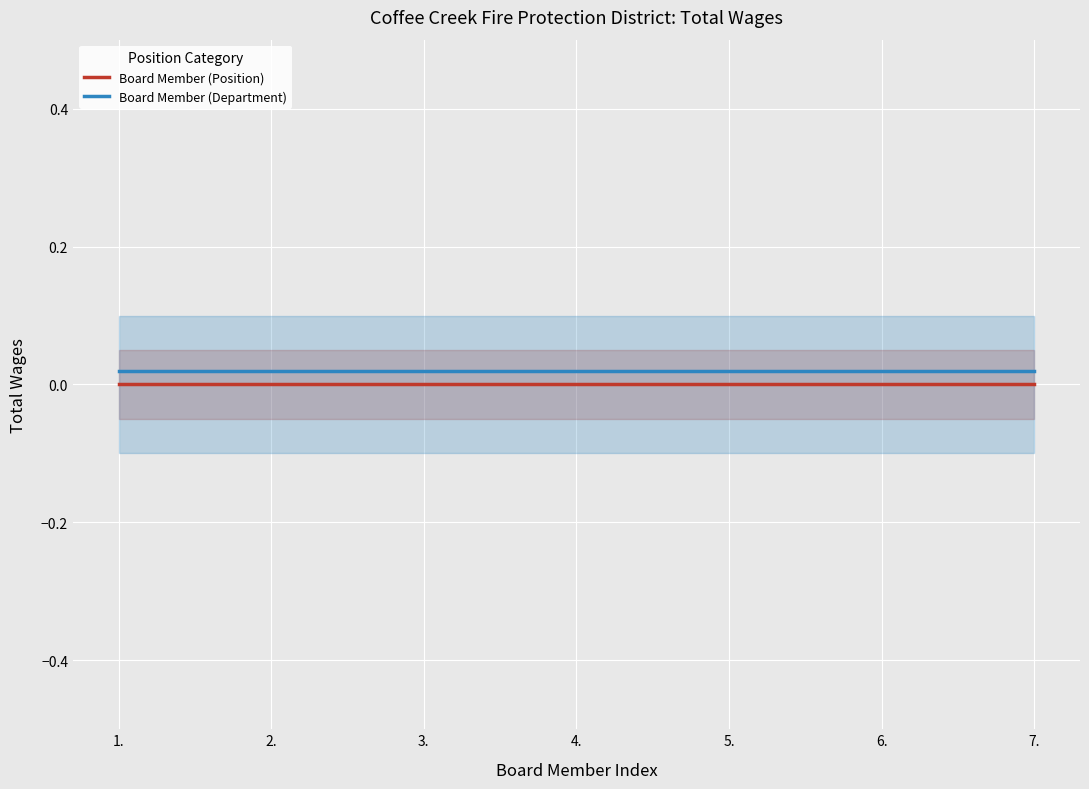

True or false: Board Member (Position) and Board Member (Department) intersect in this chart.

False